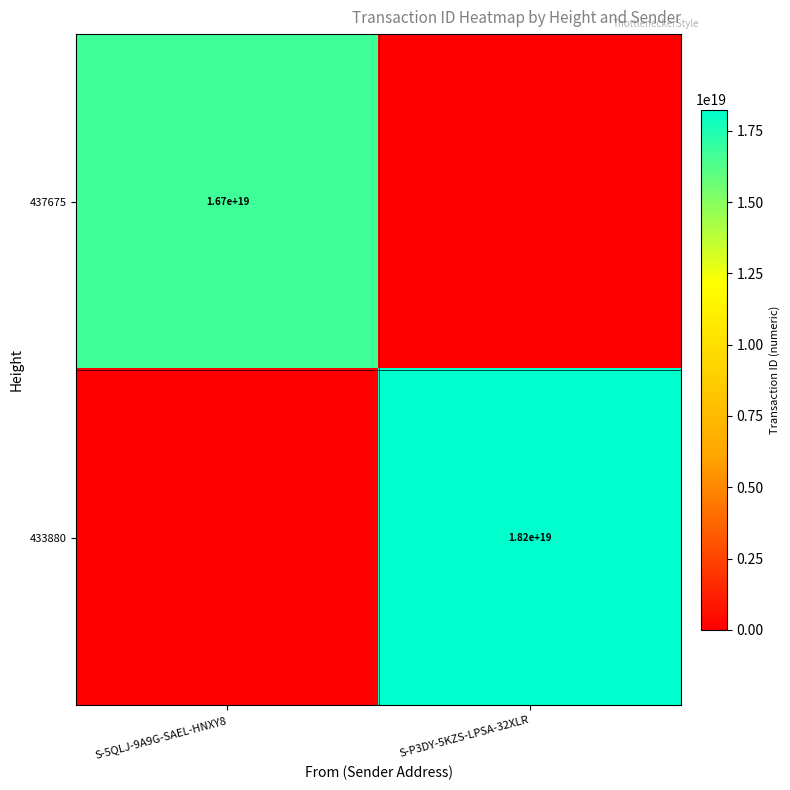

How many data points does each series have?

2